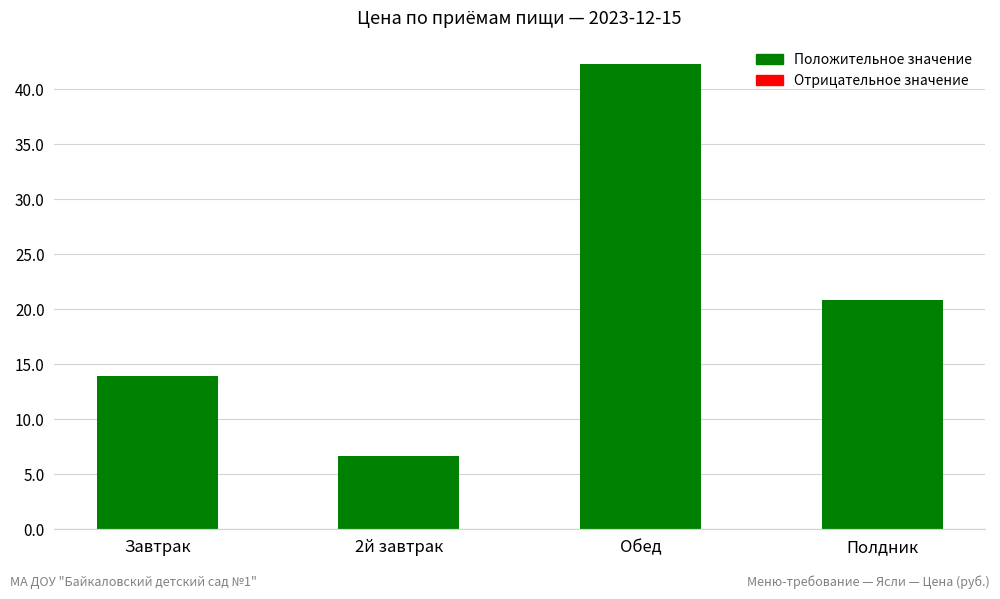

What is the difference between the values at Обед and Полдник?

21.5